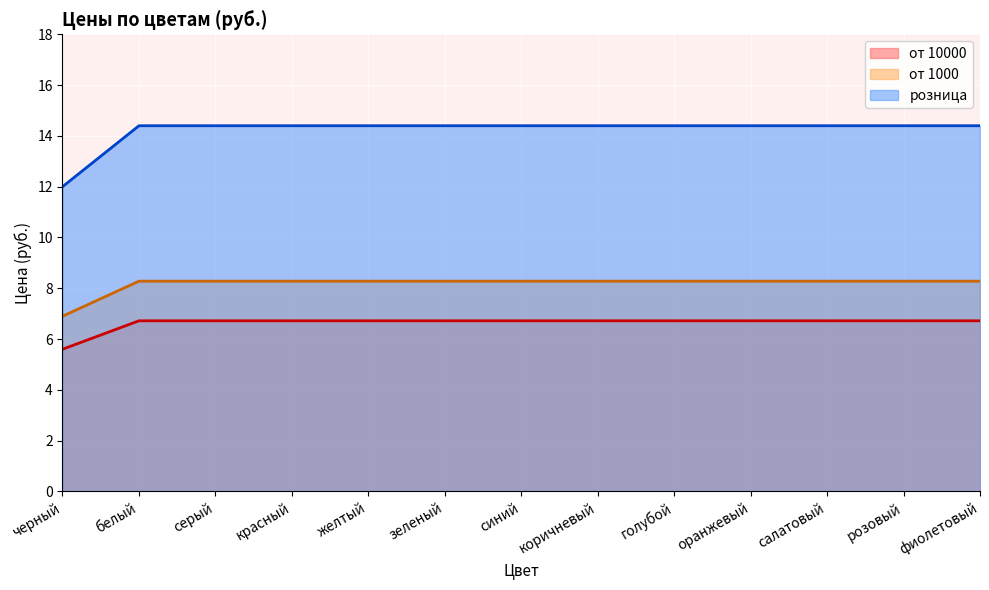

How many lines are shown in the chart?

3